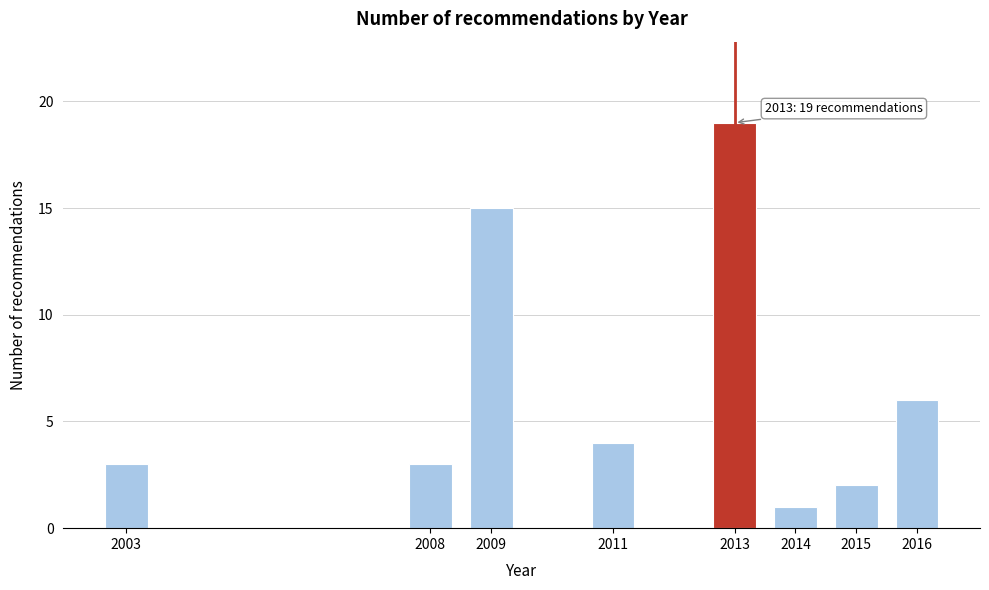

Reading left to right, what are all the values shown in this chart?

3	3	15	4	19	1	2	6